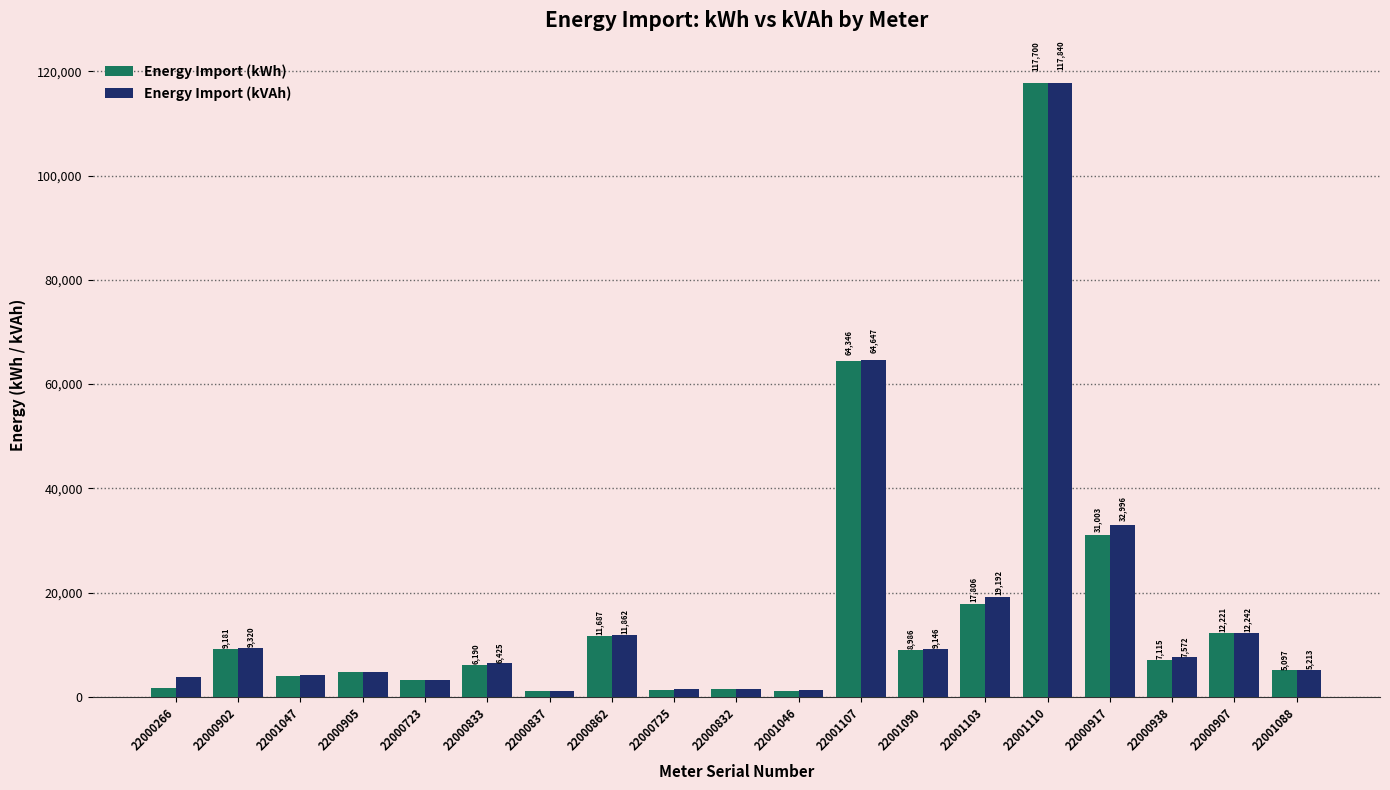

At which category does the chart reach its minimum across all series?

22000837